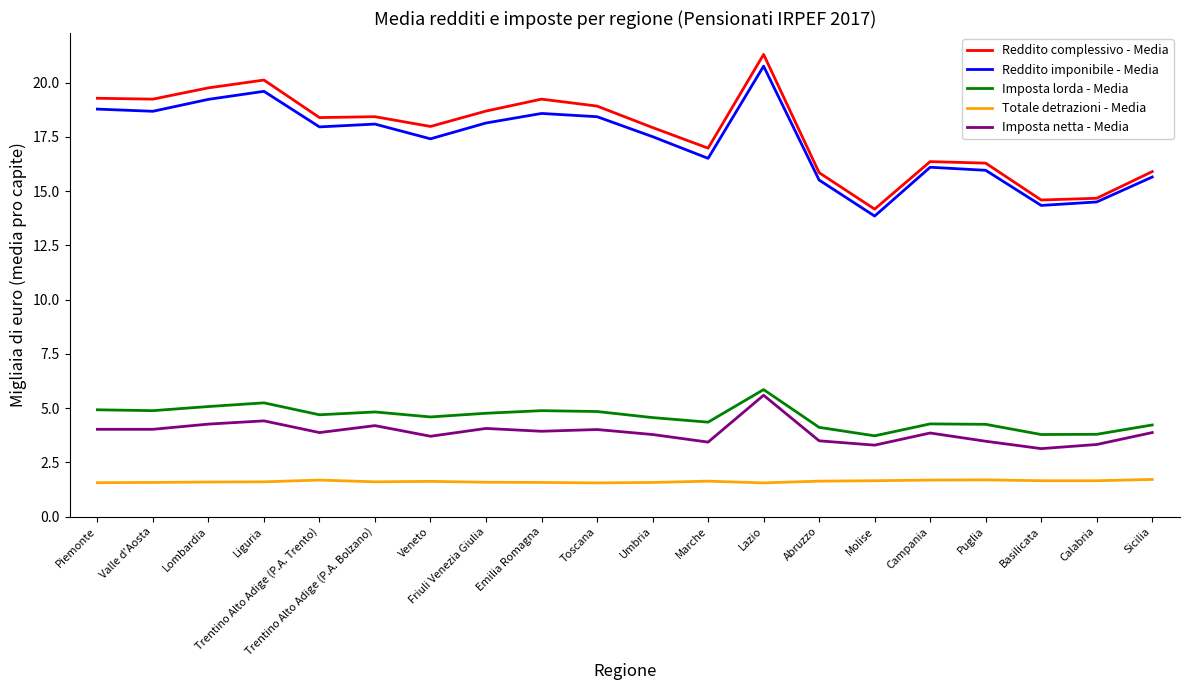

How many distinct data groups are displayed?

5